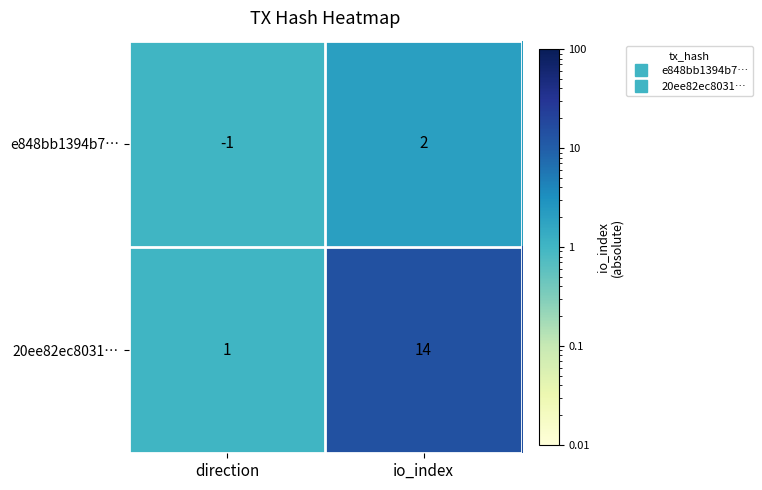

What is the average value of the 20ee82ec8031… series?

8